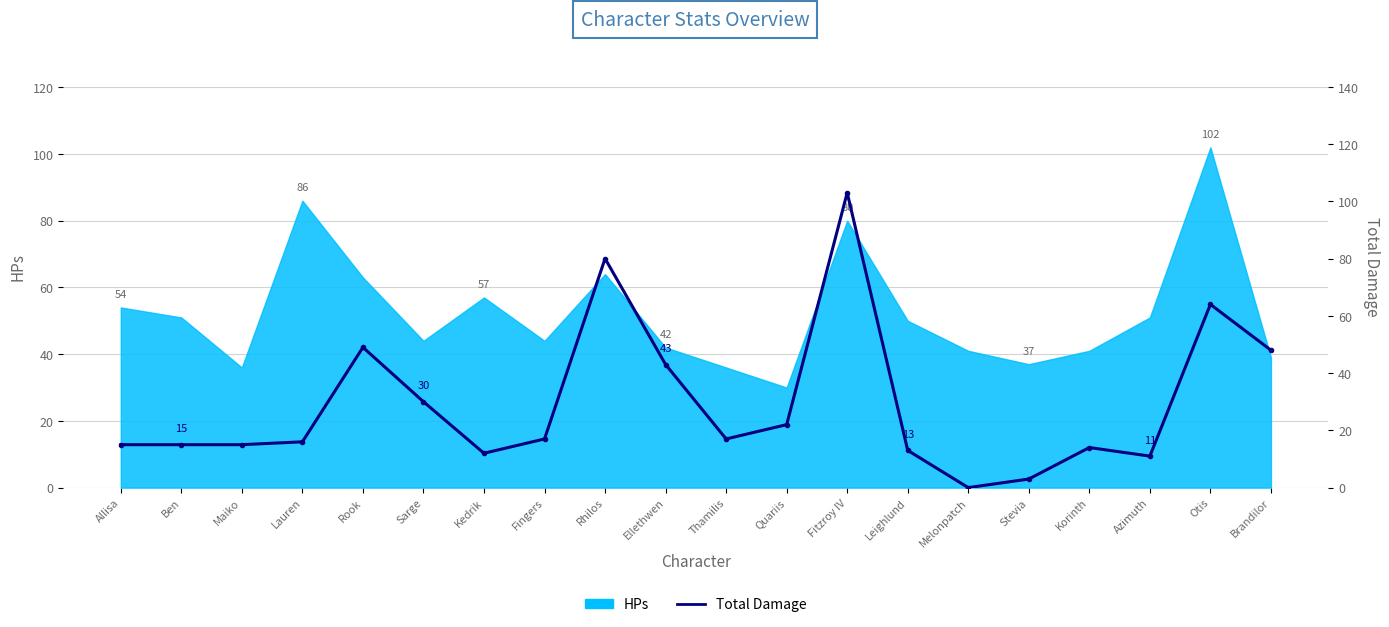

What is the label of the 13th point from the right?

Fingers